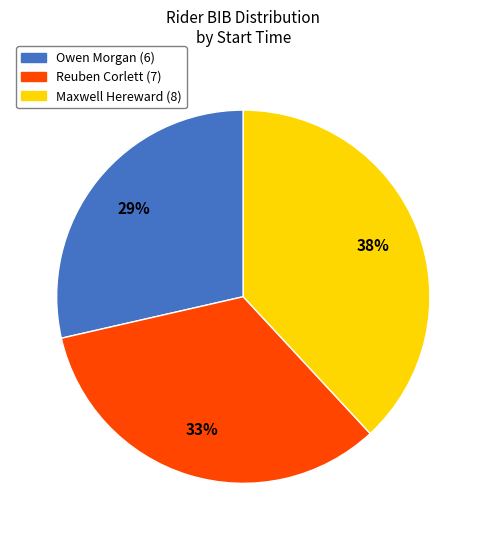

True or false: Owen Morgan (6) accounts for 29% of the total.

True